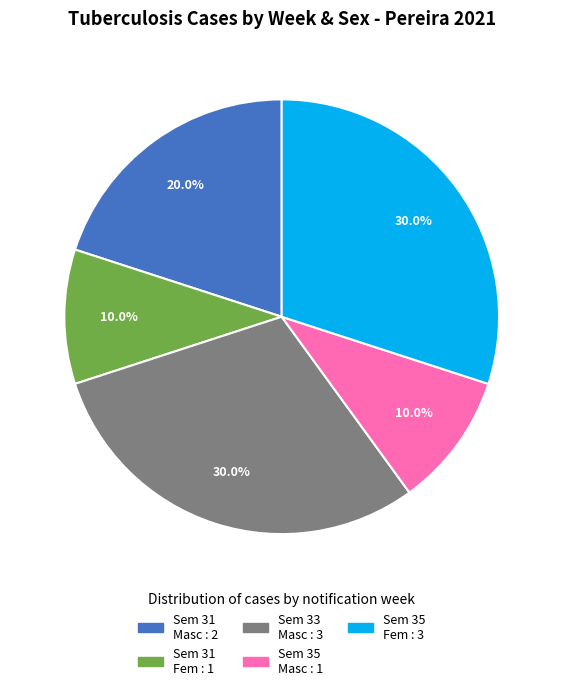

Is there a majority slice in this chart?

No